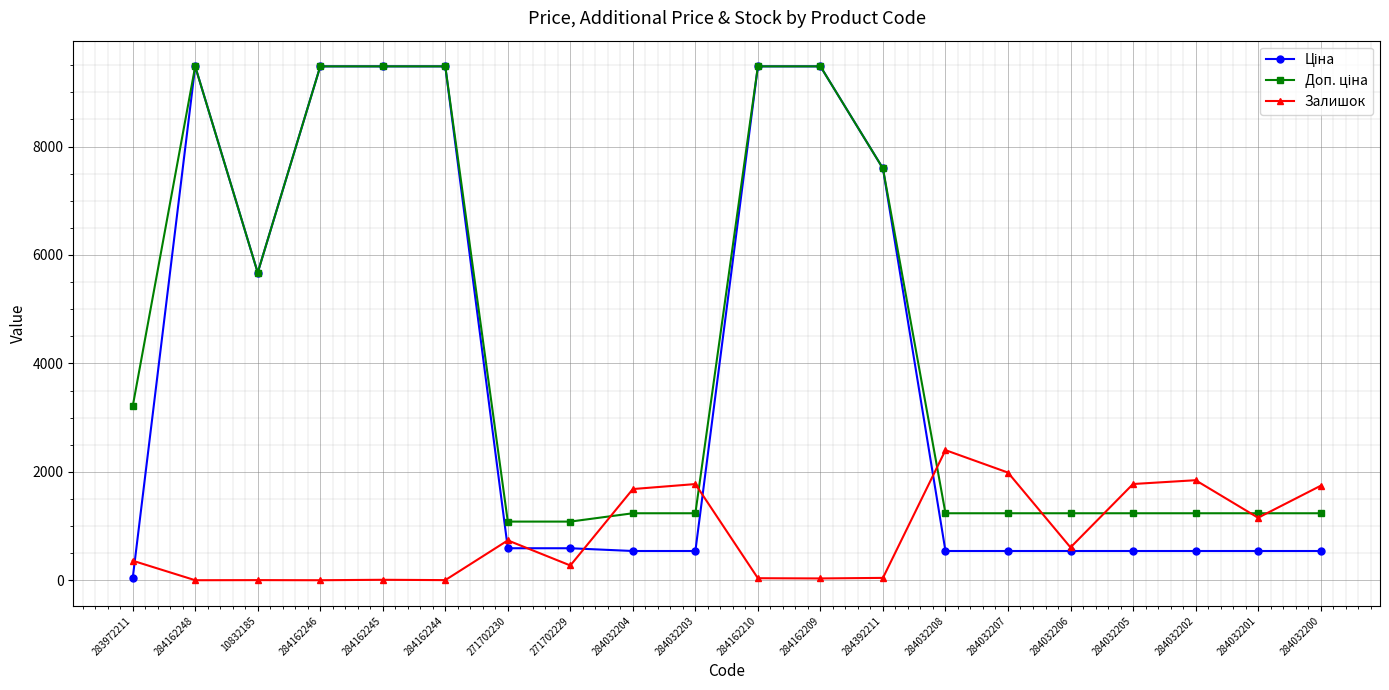

At which label does Залишок reach its peak?

284032208